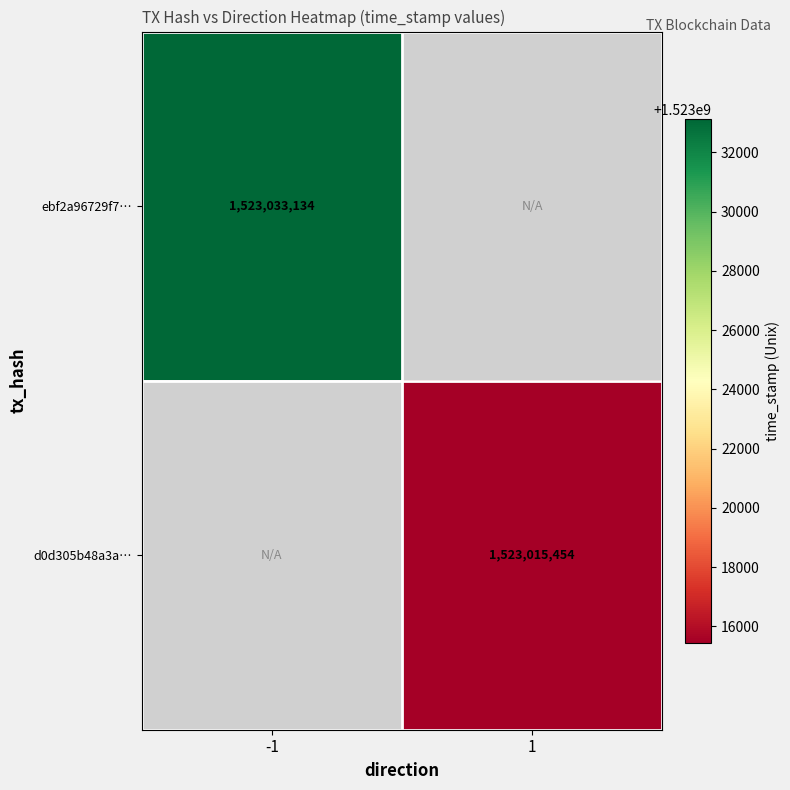

True or false: d0d305b48a3a… has a value of 1523015454 at 1.

True